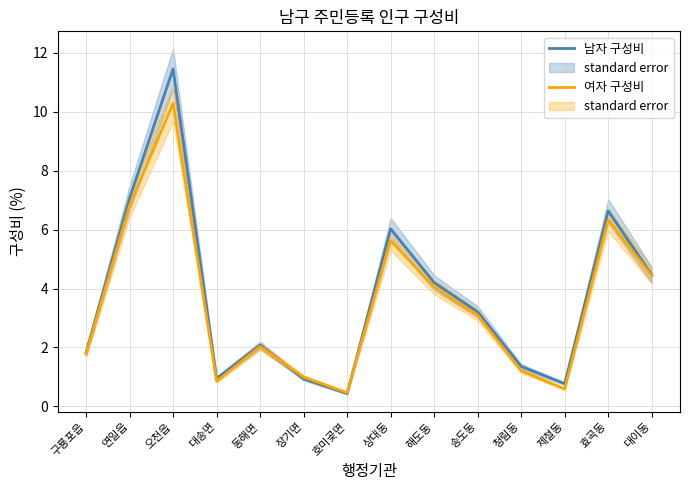

Which category has the highest value in the 여자 구성비 series?

오천읍